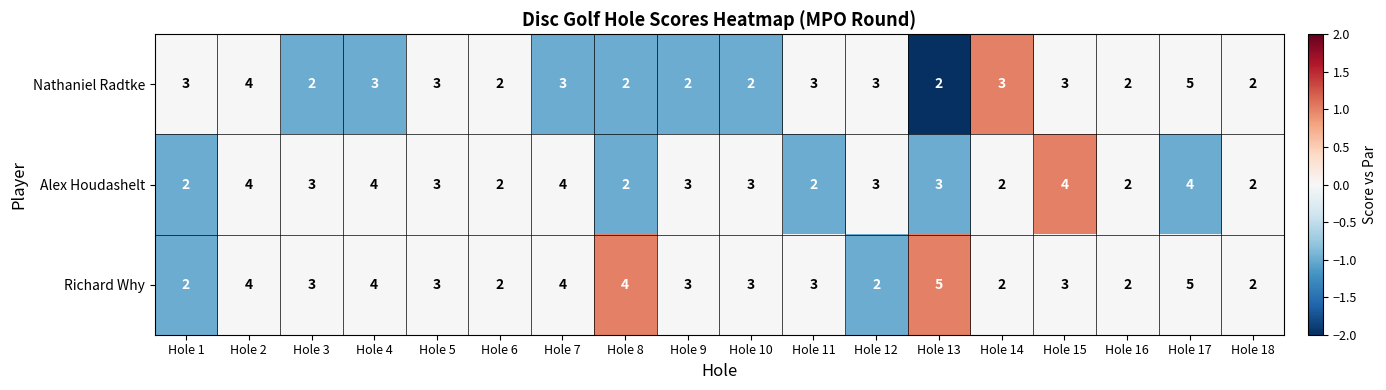

Is it true that Nathaniel Radtke equals 4 at Hole 1?

False